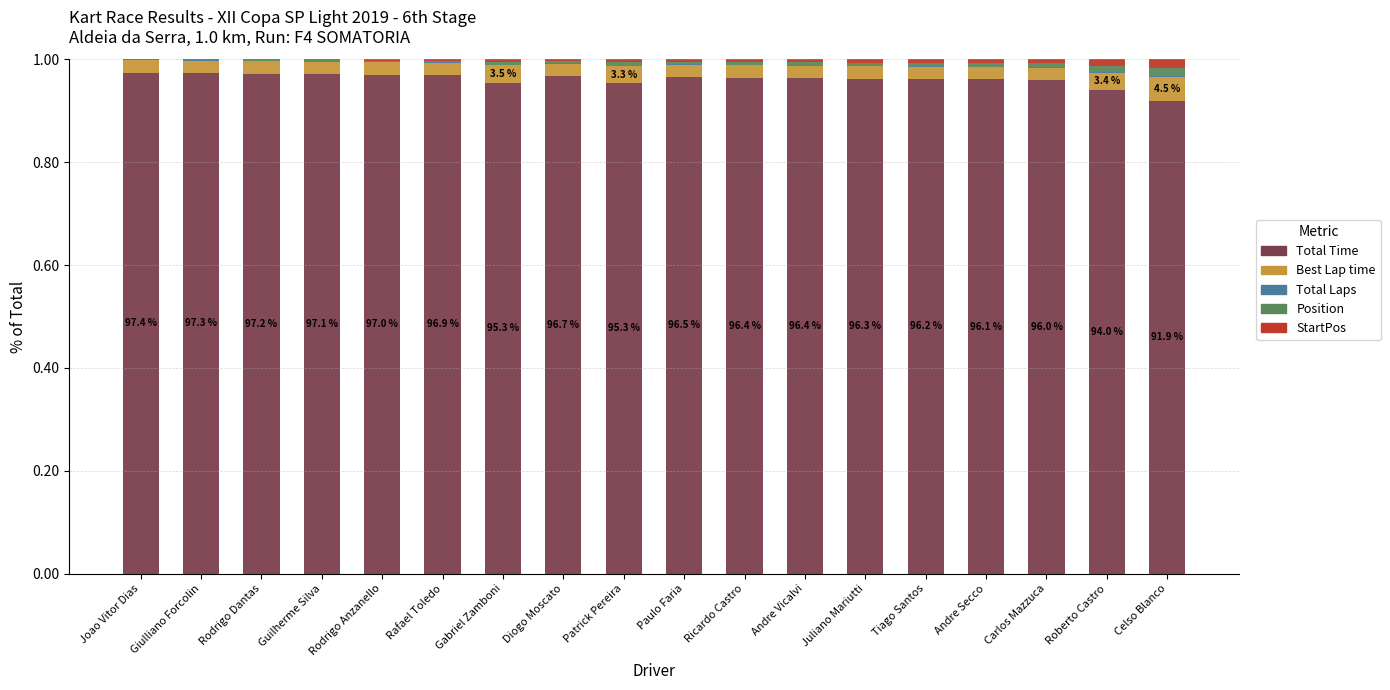

Rank the series at Paulo Faria from lowest to highest value.

Total Laps, Position, StartPos, Best Lap time, Total Time